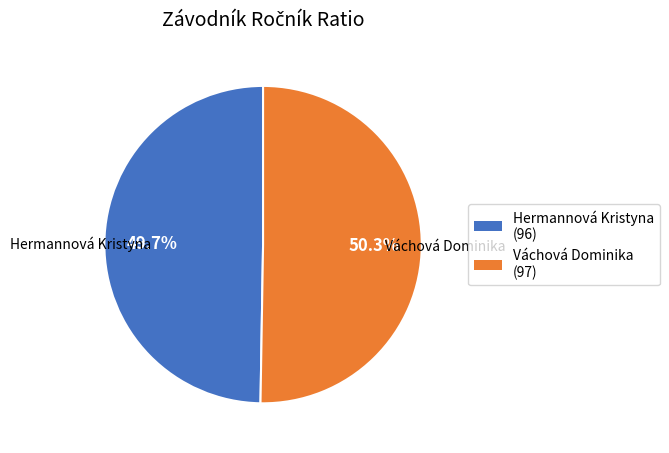

How many segments does this pie chart have?

2